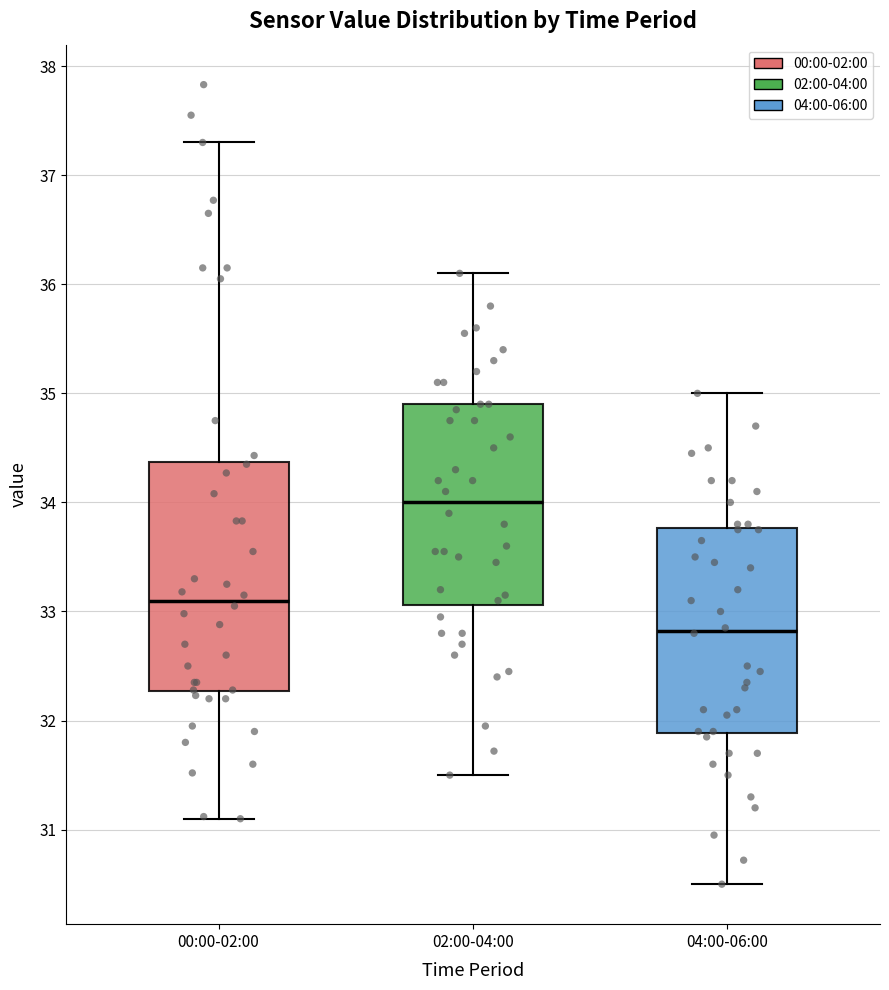

Comparing the boxes themselves (not the whiskers), which one is the tallest?

00:00-02:00